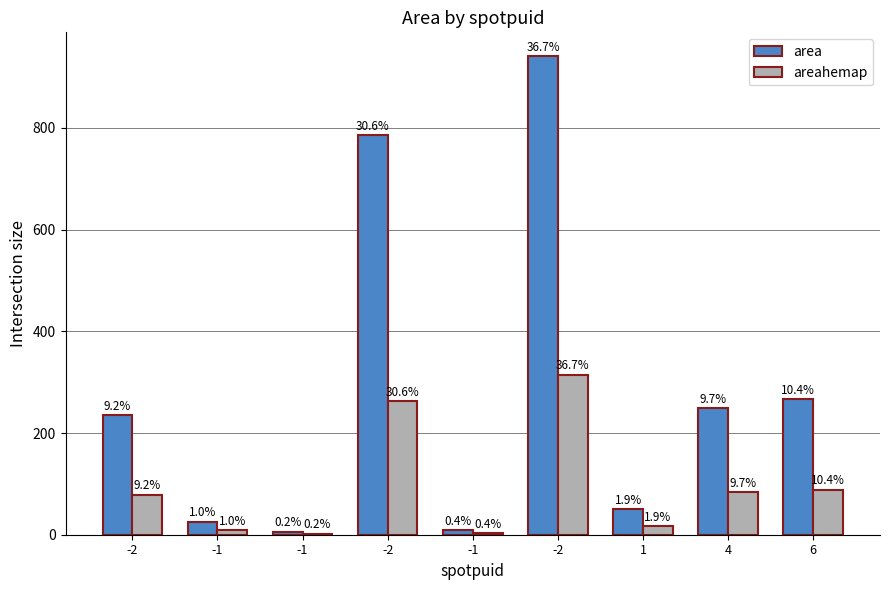

Reading left to right, transcribe all the data shown in this chart.

area: 235.0	25.0	6.0	786.0	9.0	941.0	50.0	249.0	266.0
areahemap: 78.6	8.4	2.0	262.7	3.0	314.5	16.7	83.2	88.9